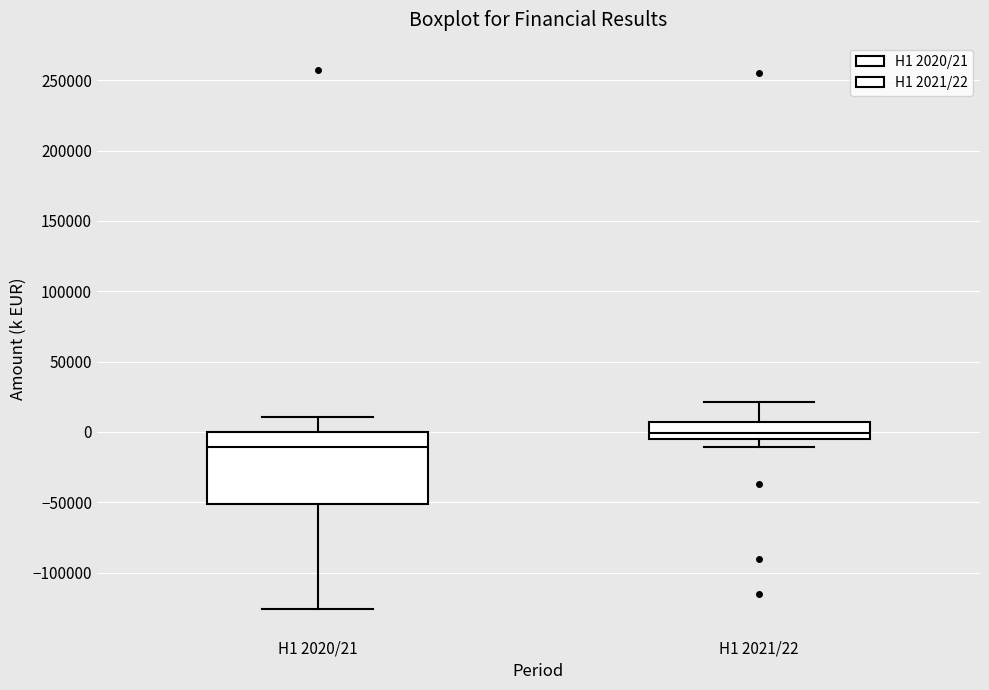

Reading left to right, read every box against the y-axis: the position of its median line, the range the box covers, and the ends of its whiskers. The values are not printed on the chart, so give them approximately, as read against the axis.

H1 2020/21: median -10000, box -50000 to 0, whiskers -125000 to 10000
H1 2021/22: median 0, box -5000 to 5000, whiskers -10000 to 20000